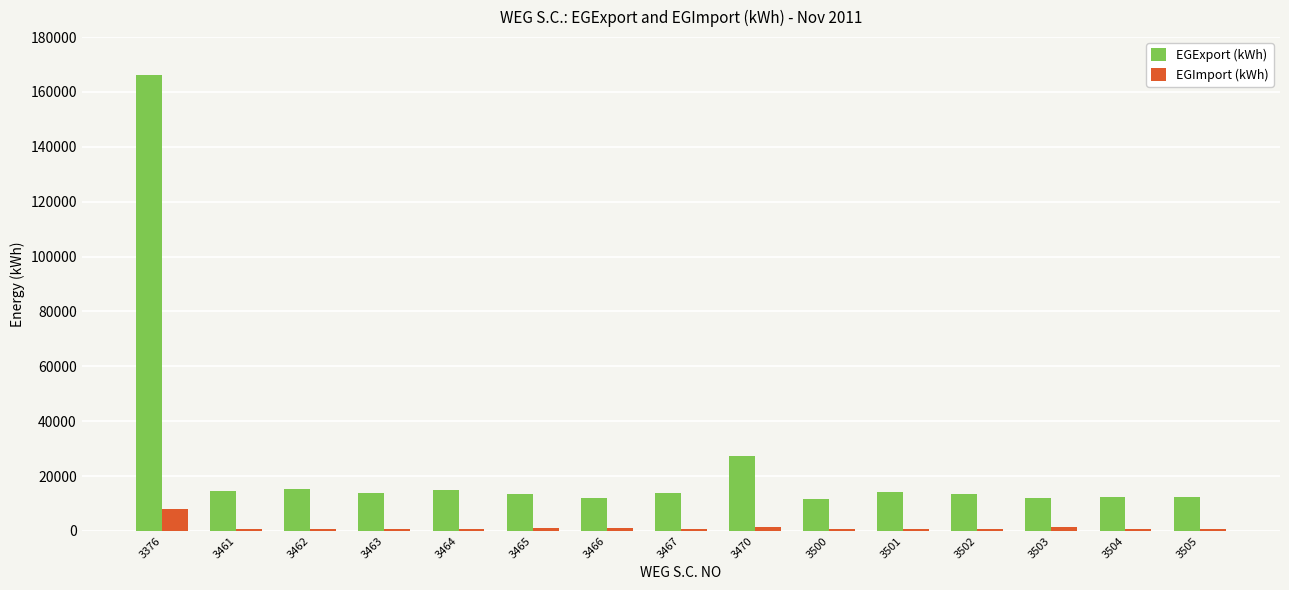

How many groups of bars are there?

15